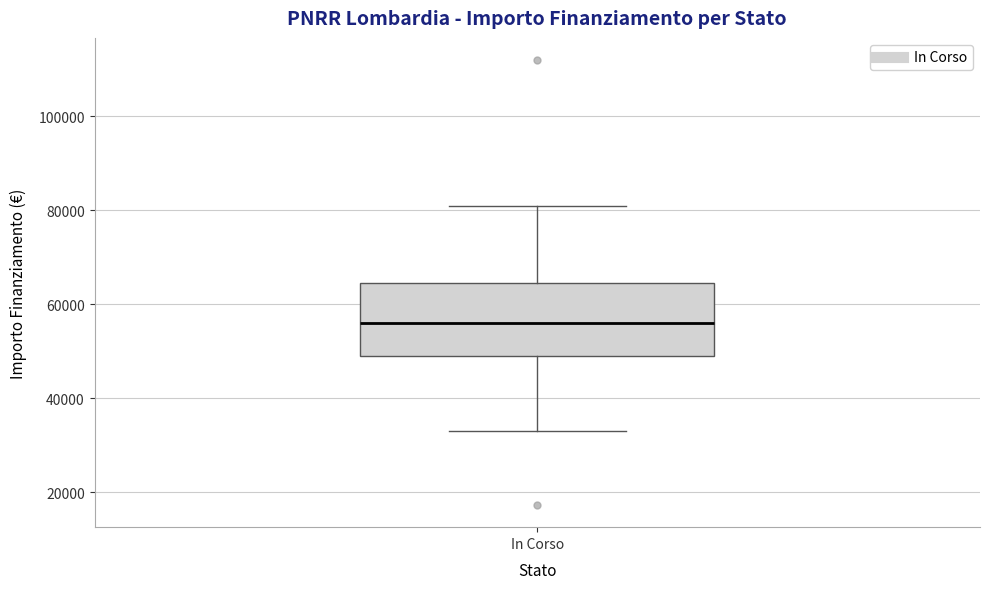

Read this box plot against the y-axis: the position of the median line, the range covered by the box, and the ends of both whiskers. The values are not printed on the chart, so give them approximately, as read against the axis.

median 56000, box 50000 to 64000, whiskers 32000 to 80000